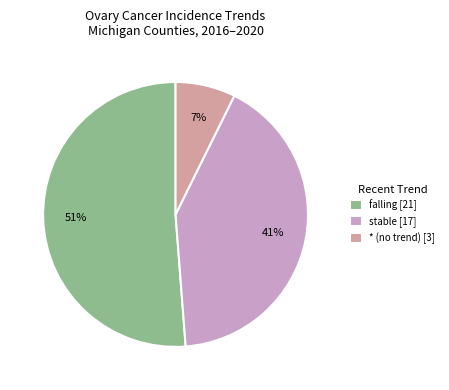

Does any single category account for the majority?

Yes